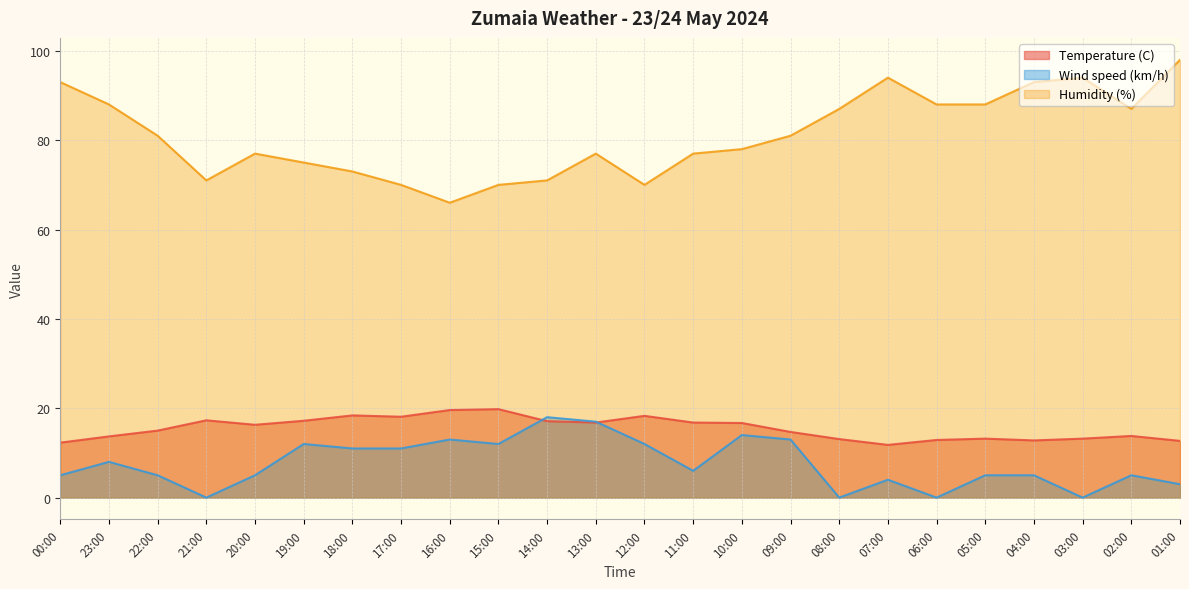

What is the total value across all series at 08:00?

100.1